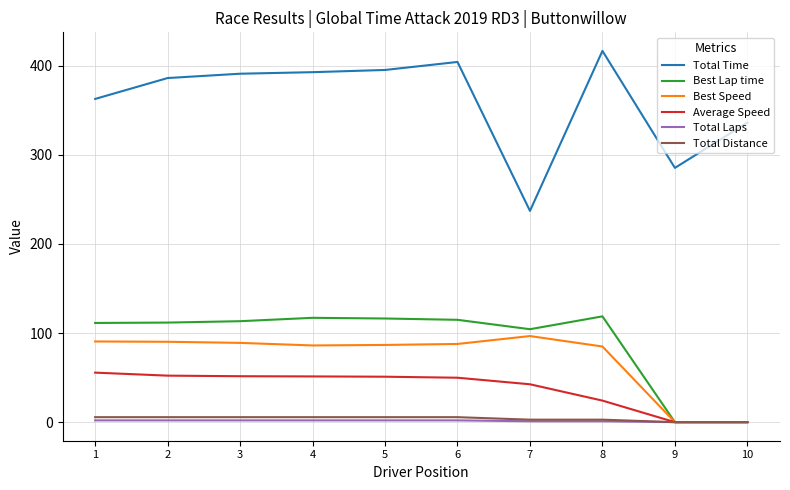

Is the value of Total Laps at 10 greater than the value of Best Speed at 6?

No